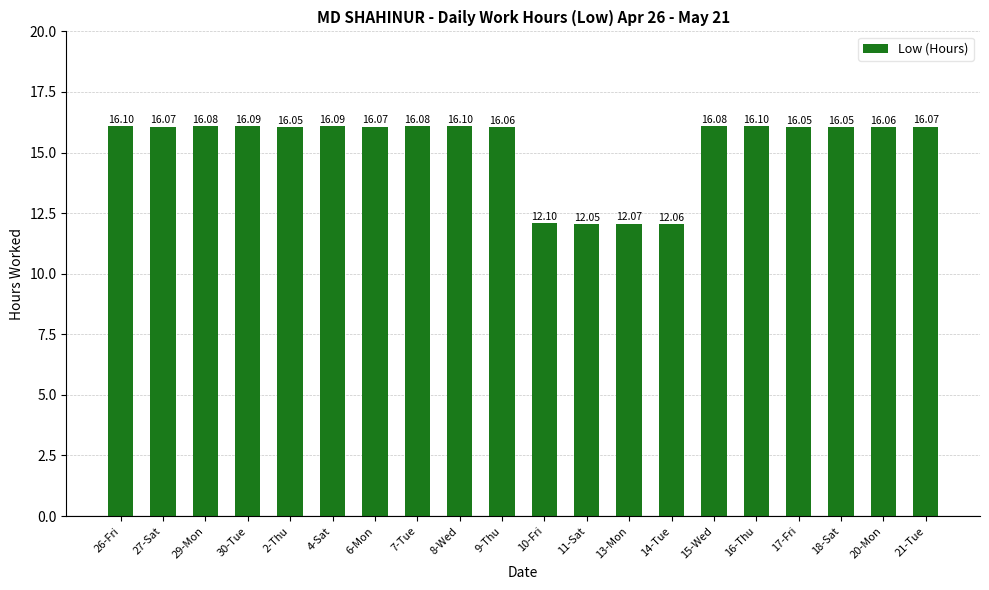

Count the number of data series in this chart.

1